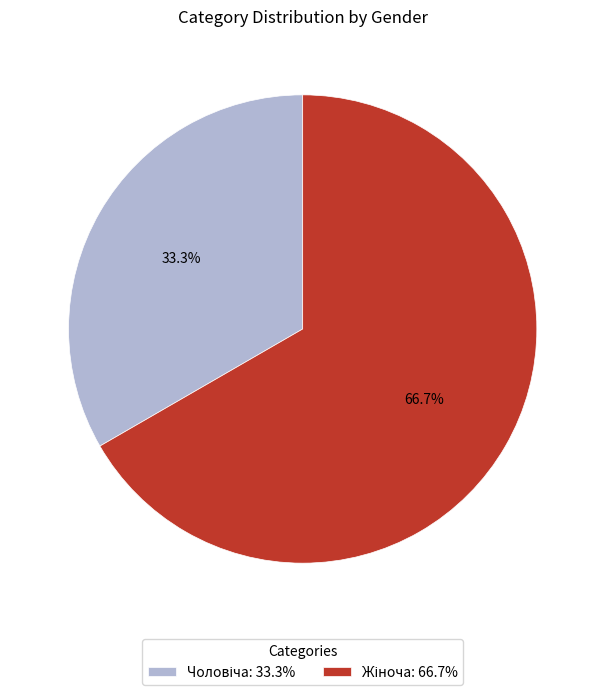

Does any single category account for the majority?

Yes